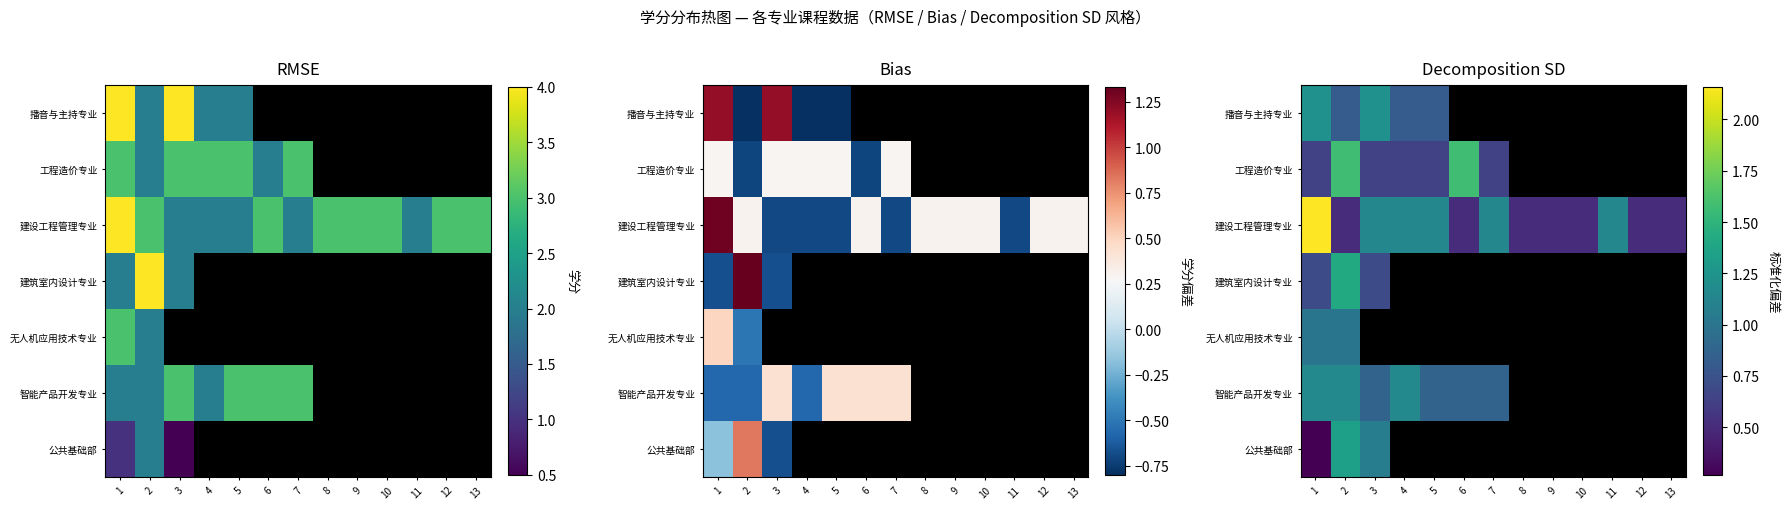

Which category has the lowest value in the 播音与主持专业 series?

2